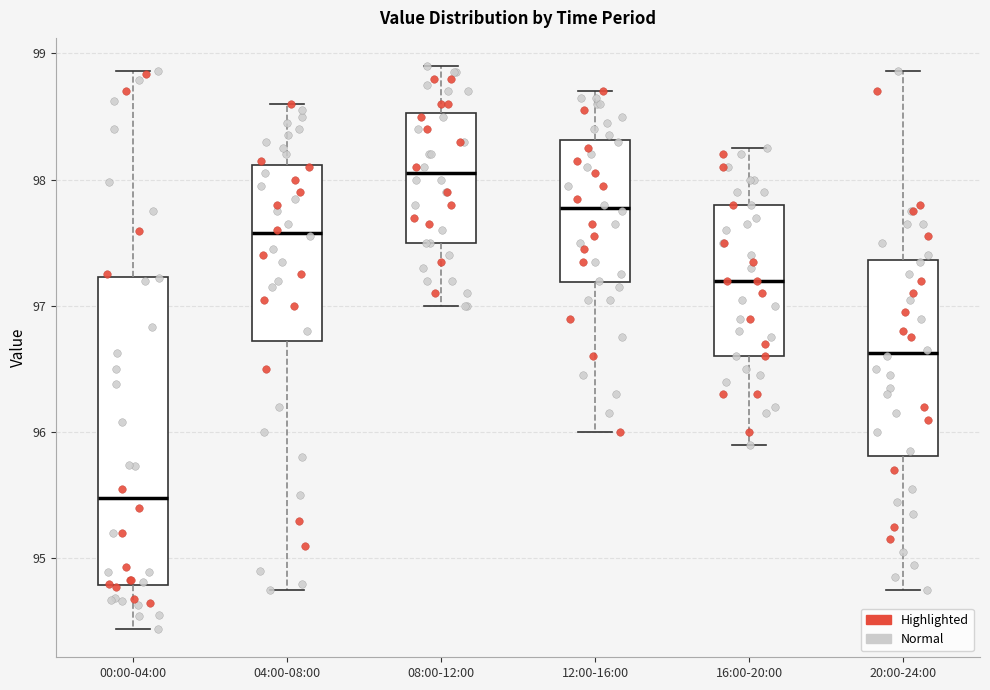

Which box has the highest median line?

08:00-12:00